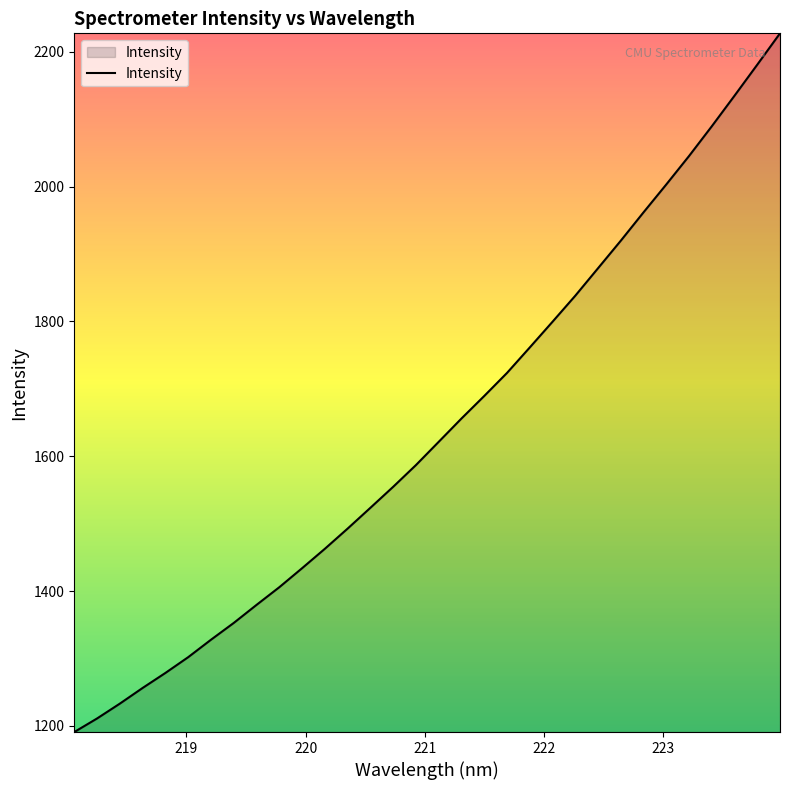

What is the smallest value displayed?

1190.7